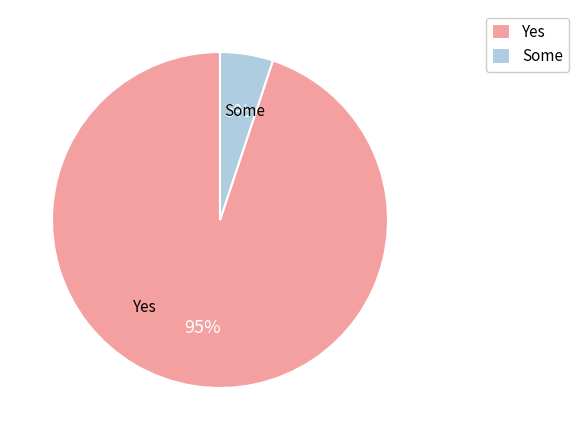

To the nearest percent, what portion does Yes represent?

95%